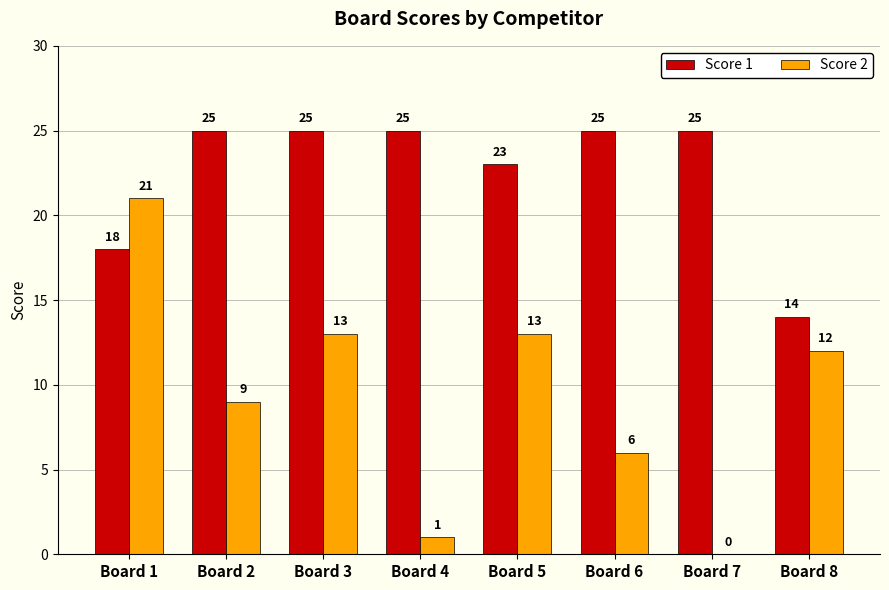

The Score 2 series shows 17 at Board 8. True or false?

False